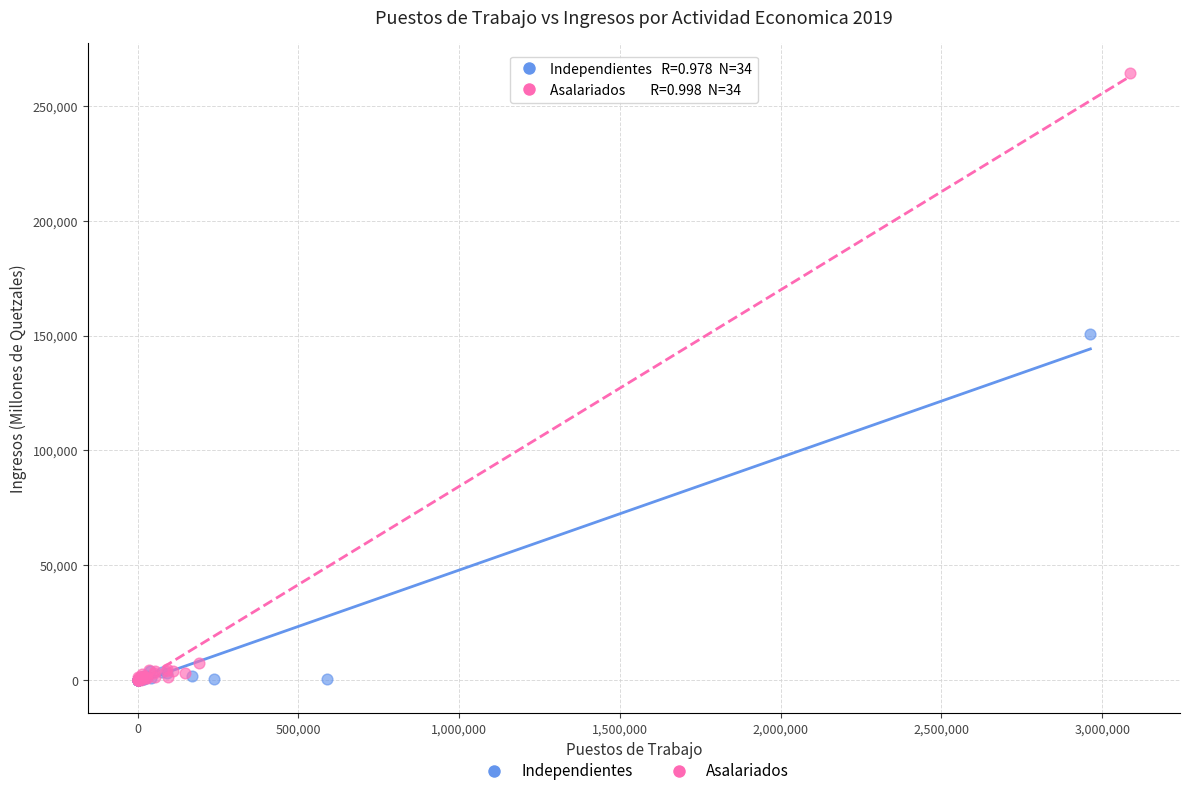

Which series has the largest Y range (max minus min)?

Asalariados